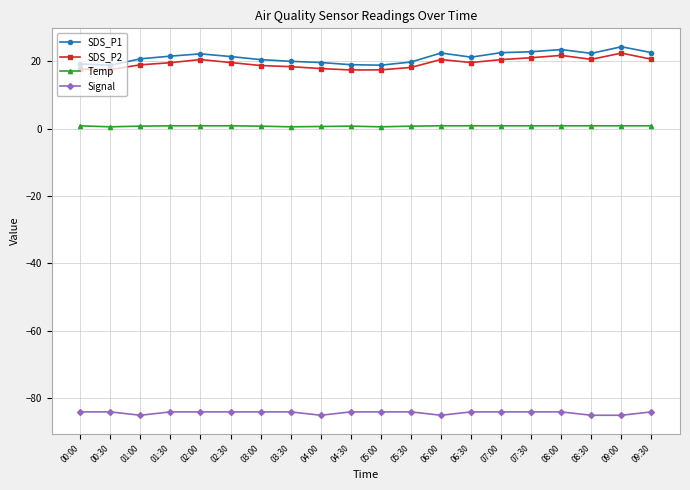

True or false: SDS_P2 and SDS_P1 cross at least once.

False